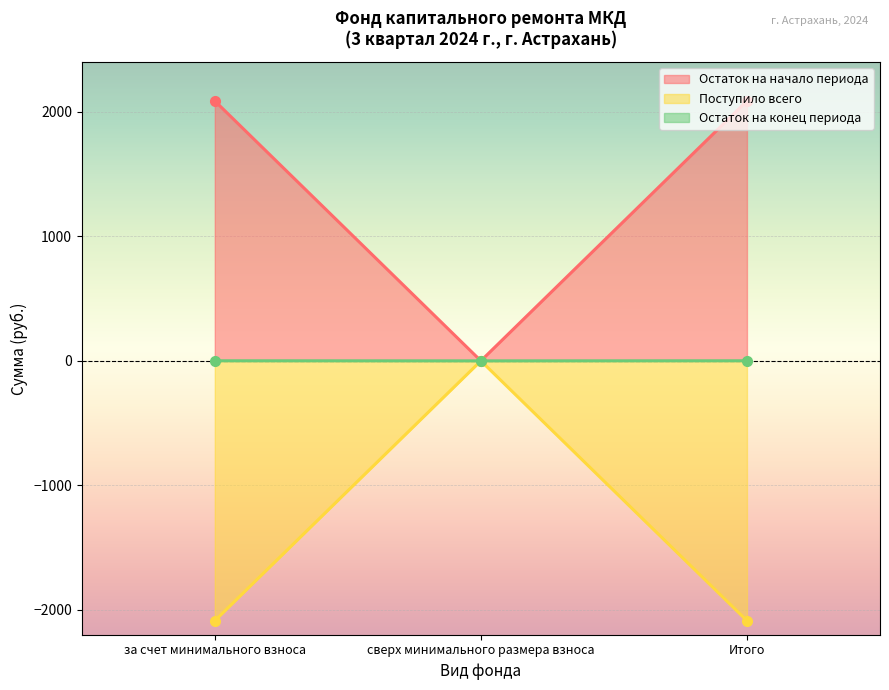

What is the sum of the Остаток на конец периода values at за счет минимального взноса and сверх минимального размера взноса?

0.6